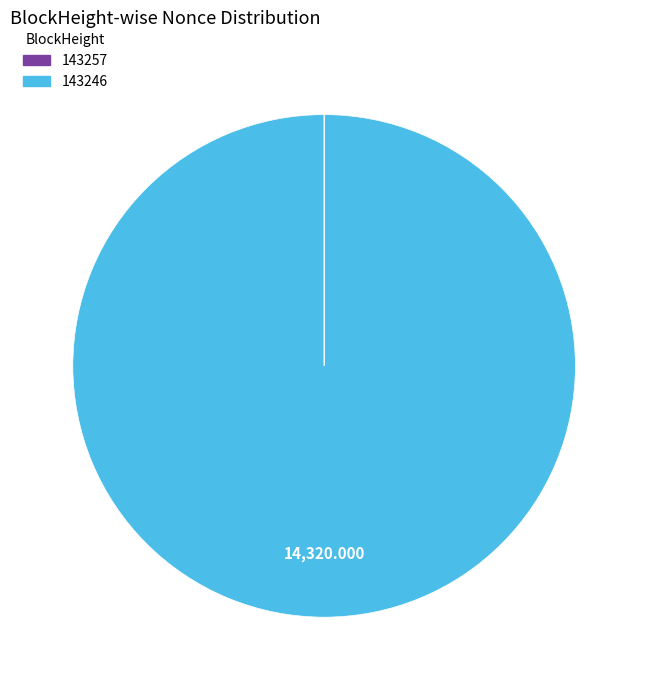

True or false: 143246 accounts for 94% of the total.

False